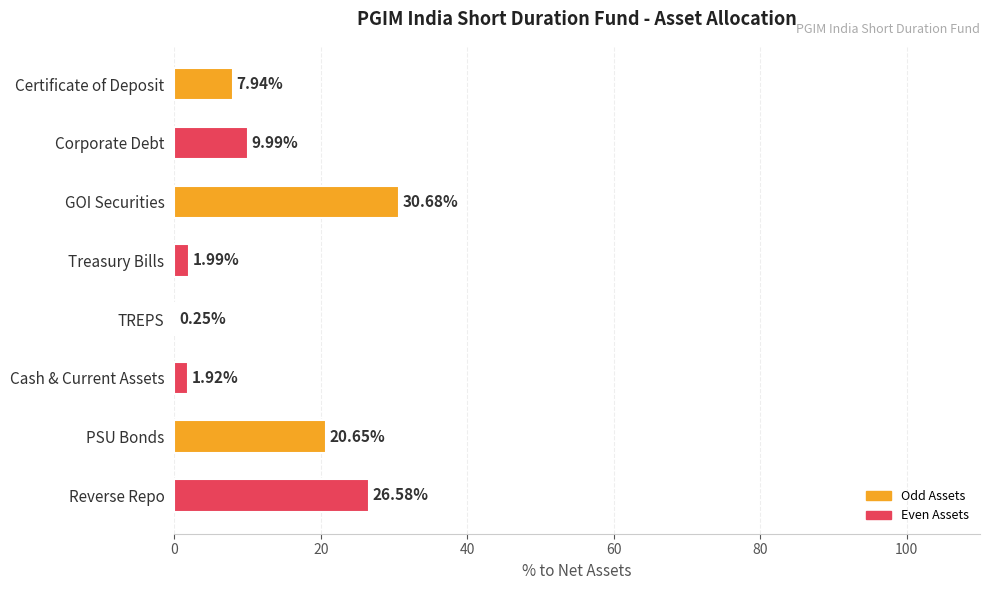

At which category does the chart reach its peak across all series?

GOI Securities